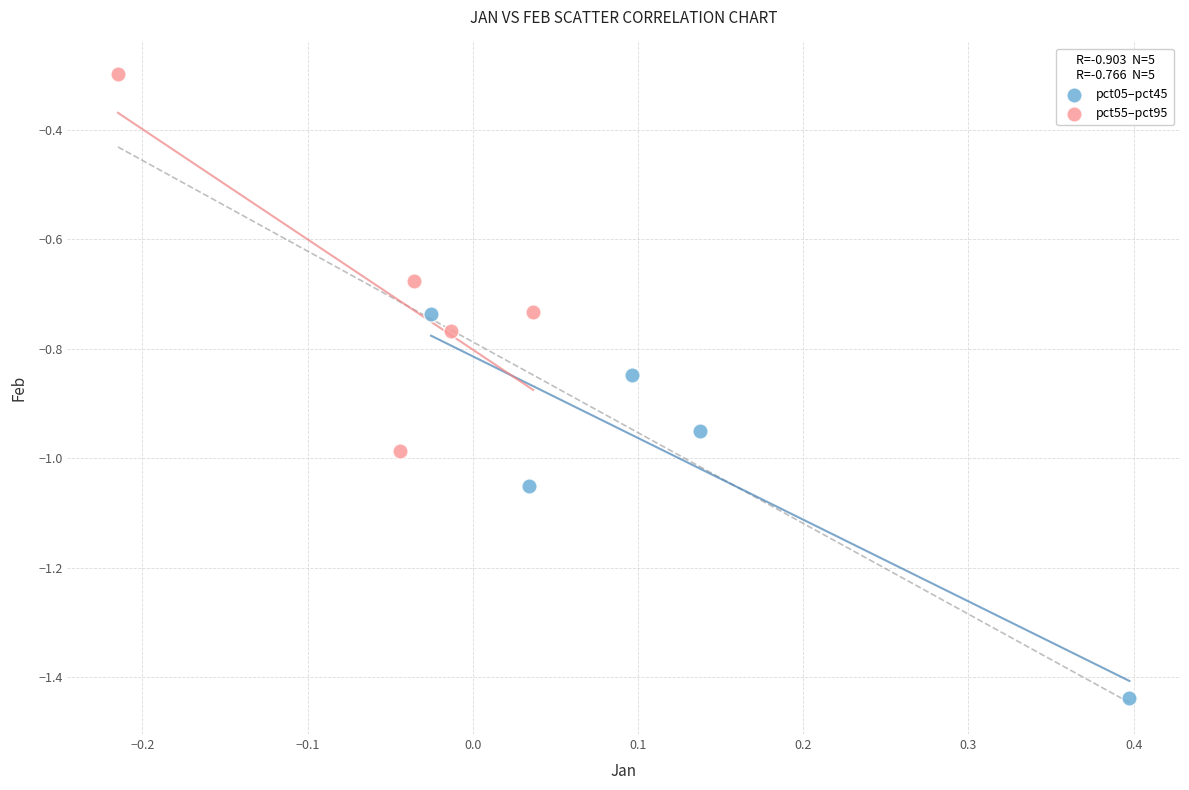

Which series reaches the maximum Y coordinate?

pct55–pct95